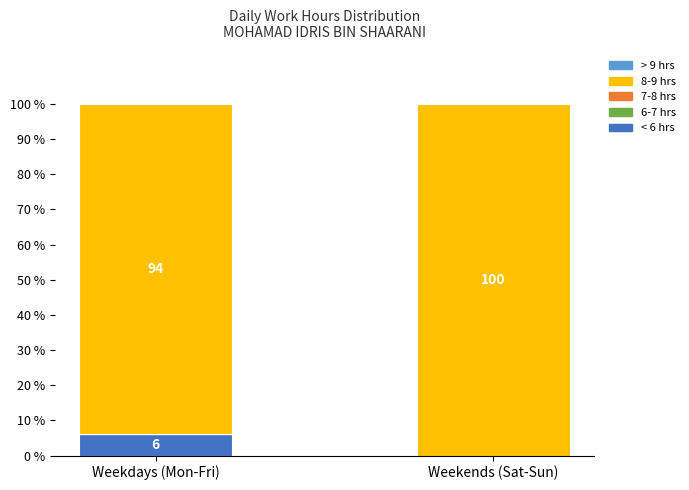

What is the maximum value for < 6 hrs?

6.1